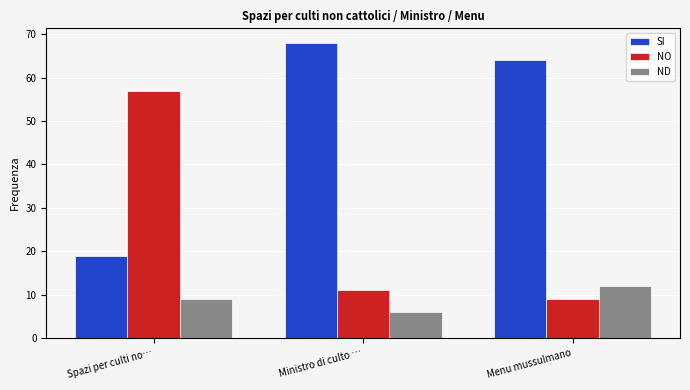

What is the average value of the NO series?

26